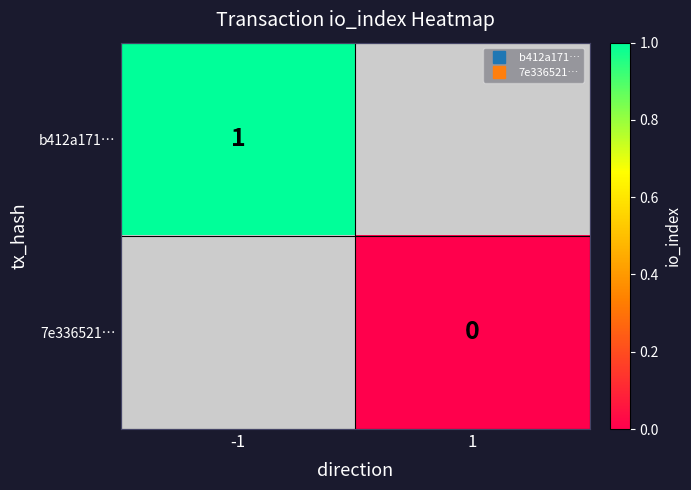

Rank the categories by b412a171… value from lowest to highest.

-1, 1